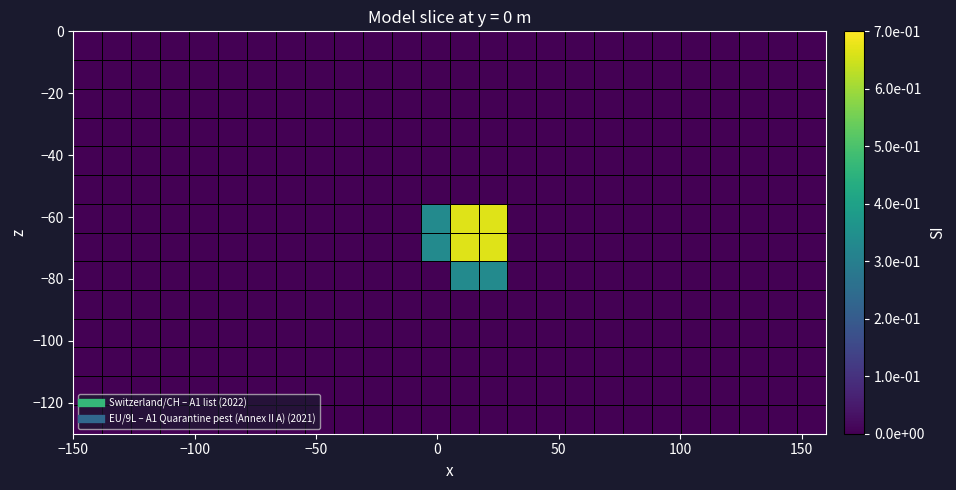

What is the maximum value shown in the chart?

0.7